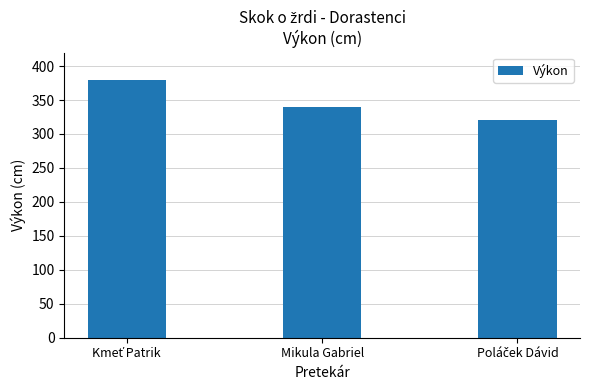

What is the label of the 2nd bar from the left?

Mikula Gabriel